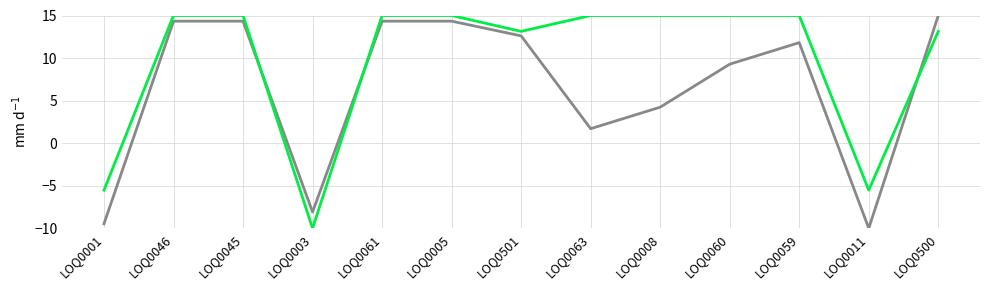

What is the total value across all series at LOQ0005?

29.3